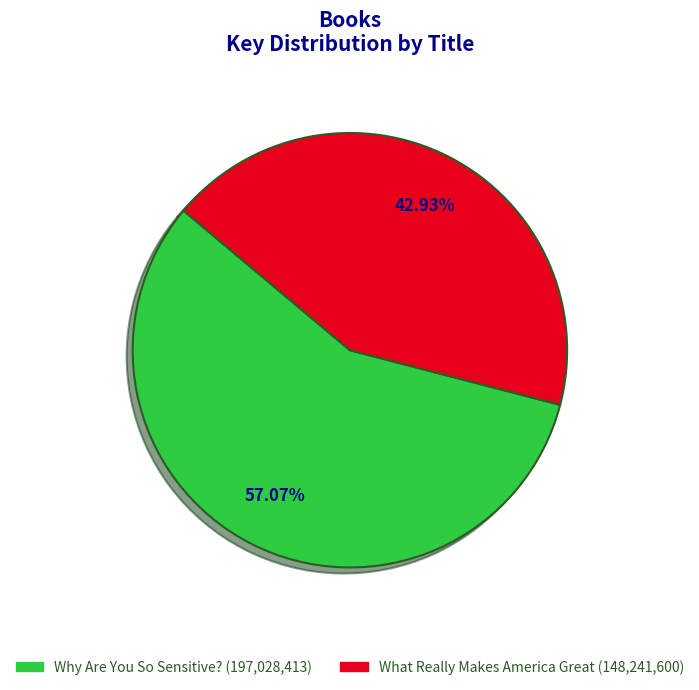

Count the number of slices in the pie.

2